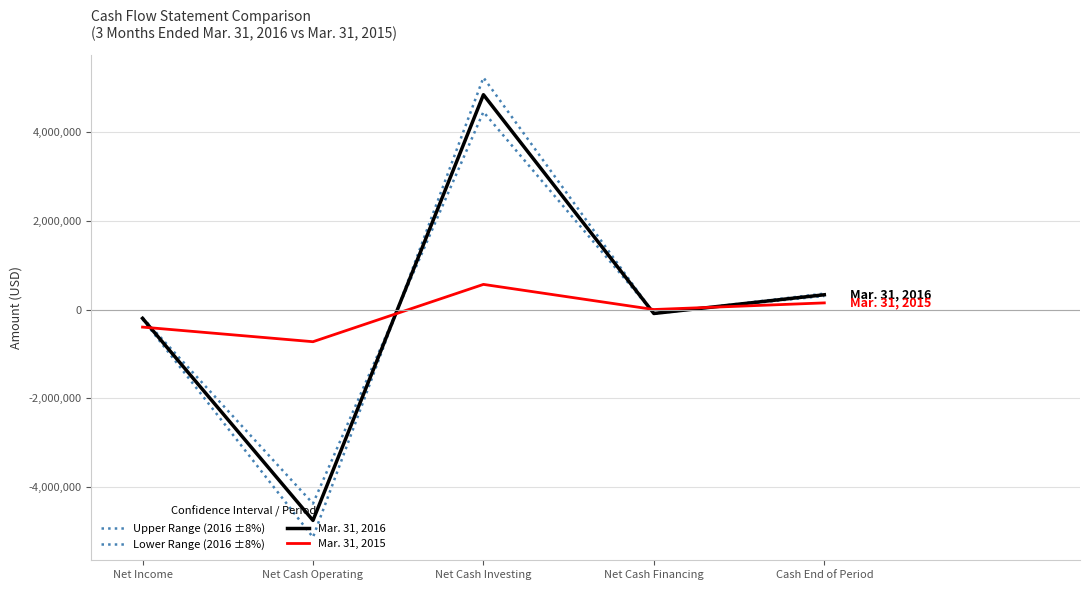

Where is the first local minimum for Mar. 31, 2015?

Net Cash Operating